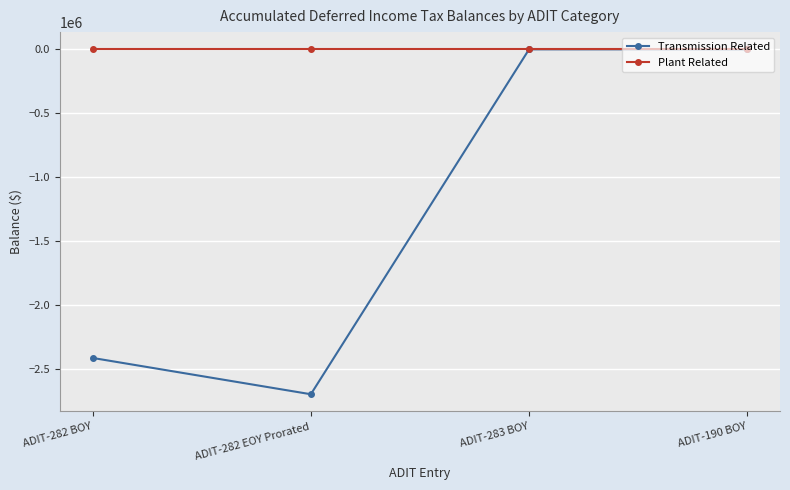

What is the difference between the highest and lowest values at ADIT-282 EOY Prorated?

2694854.2